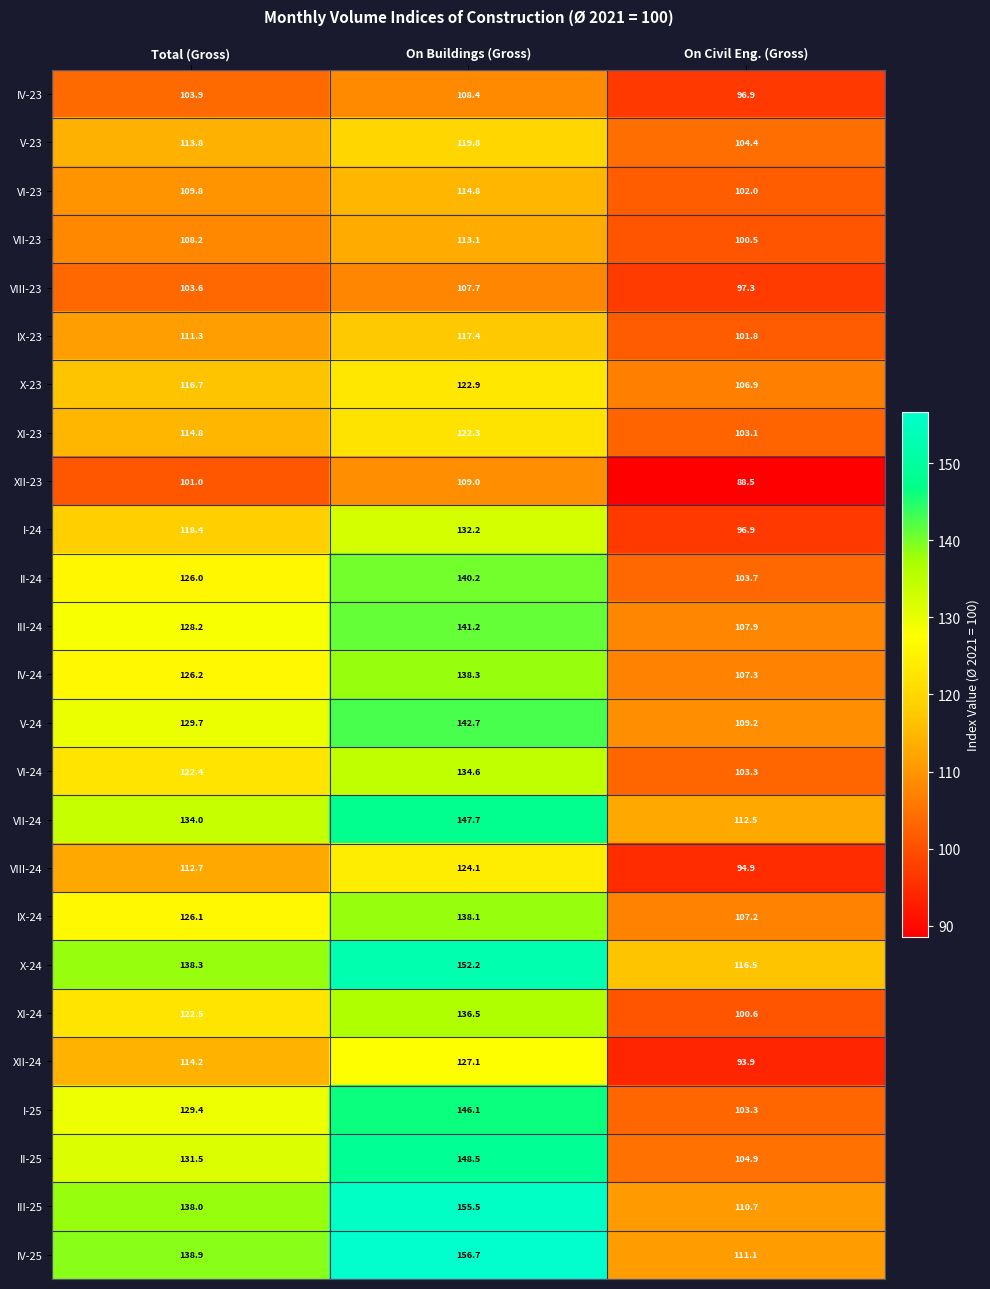

List the labels in order of VI-24 value, smallest first.

On Civil Eng. (Gross), Total (Gross), On Buildings (Gross)